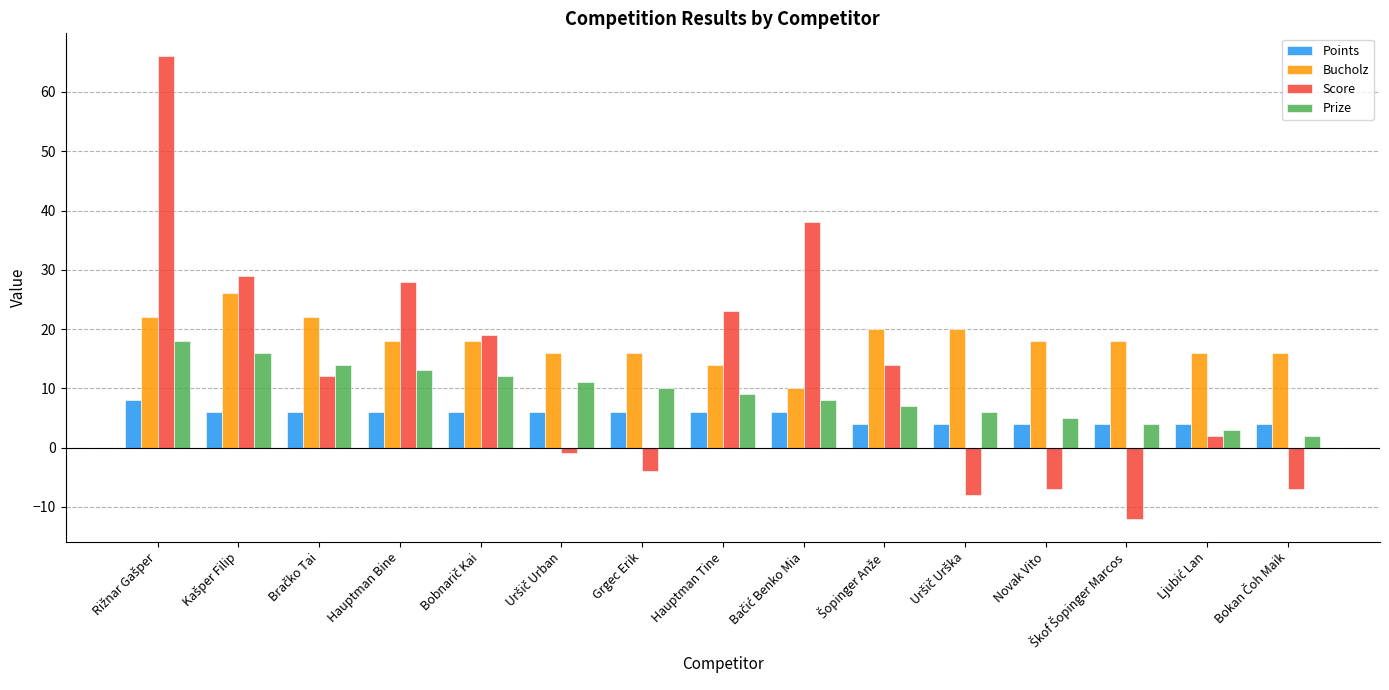

Which series has the largest total across all categories?

Bucholz